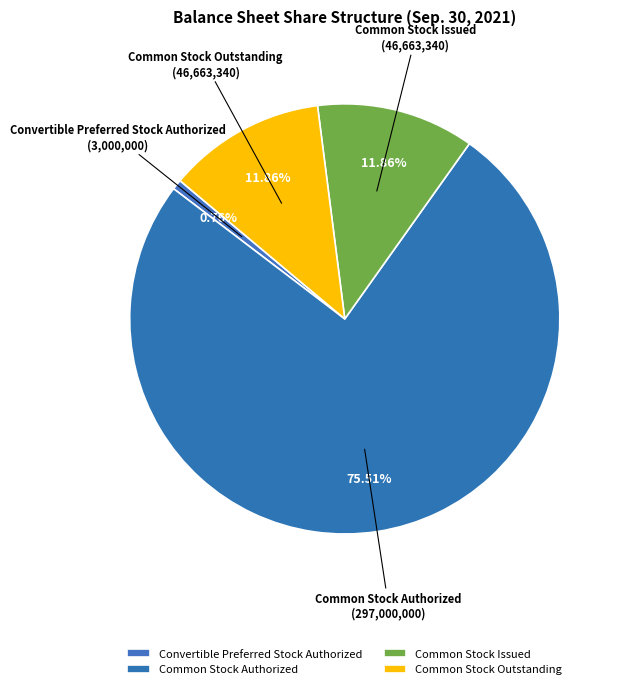

To the nearest percent, what is the average slice percentage?

25%